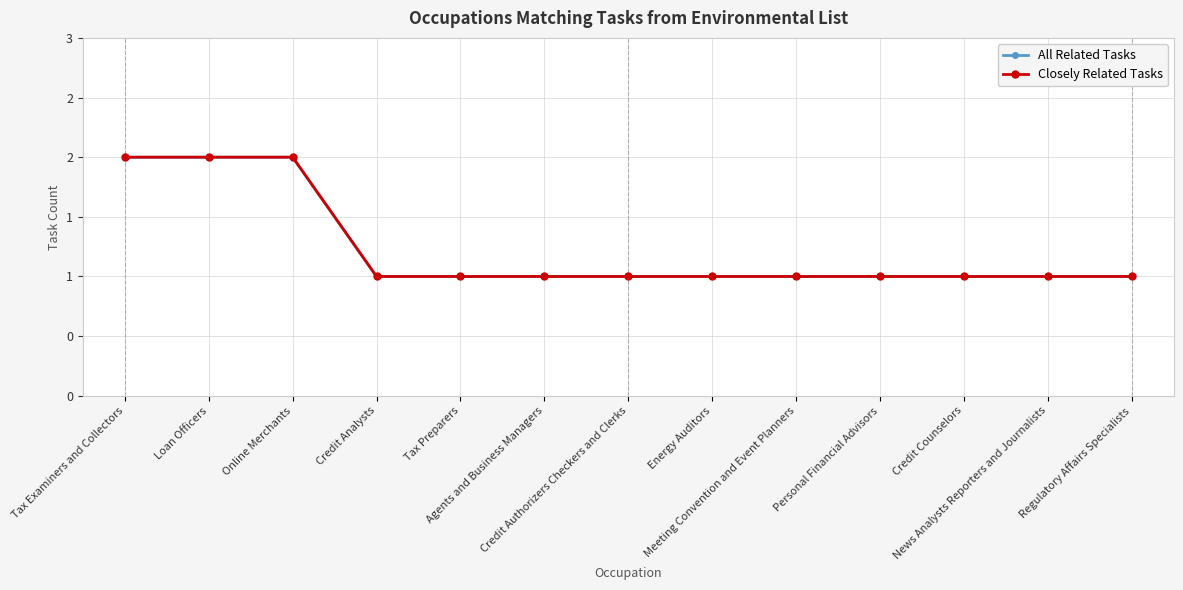

True or false: All Related Tasks and Closely Related Tasks intersect in this chart.

False